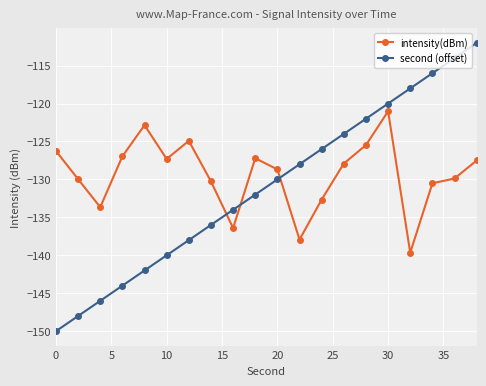

True or false: intensity(dBm) has more than 1 interior local peaks.

True